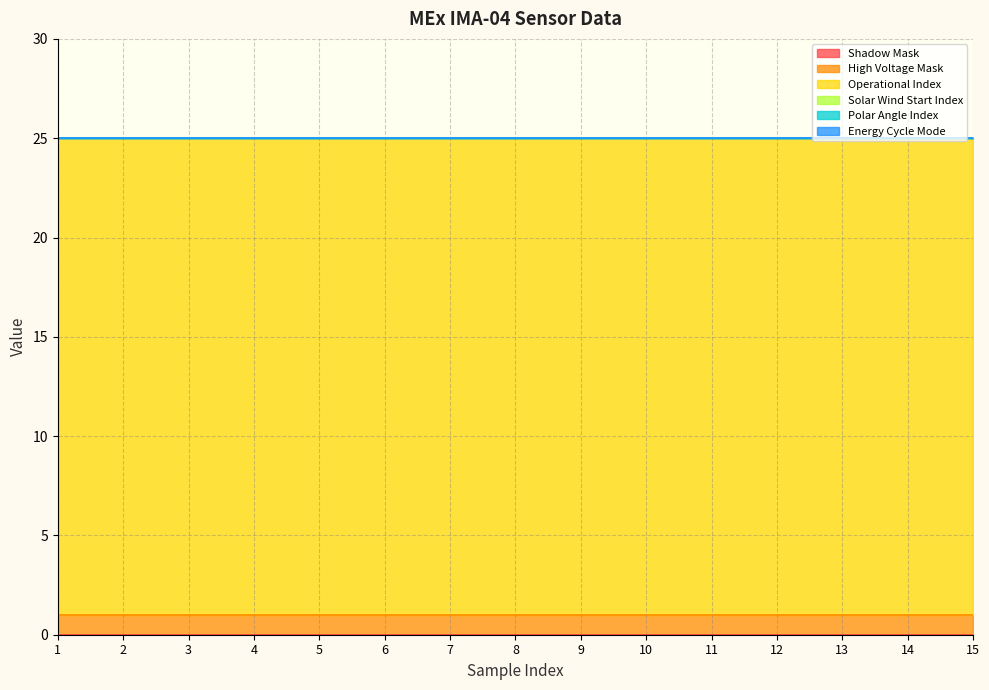

What is the difference between the highest and lowest values at 10?

24